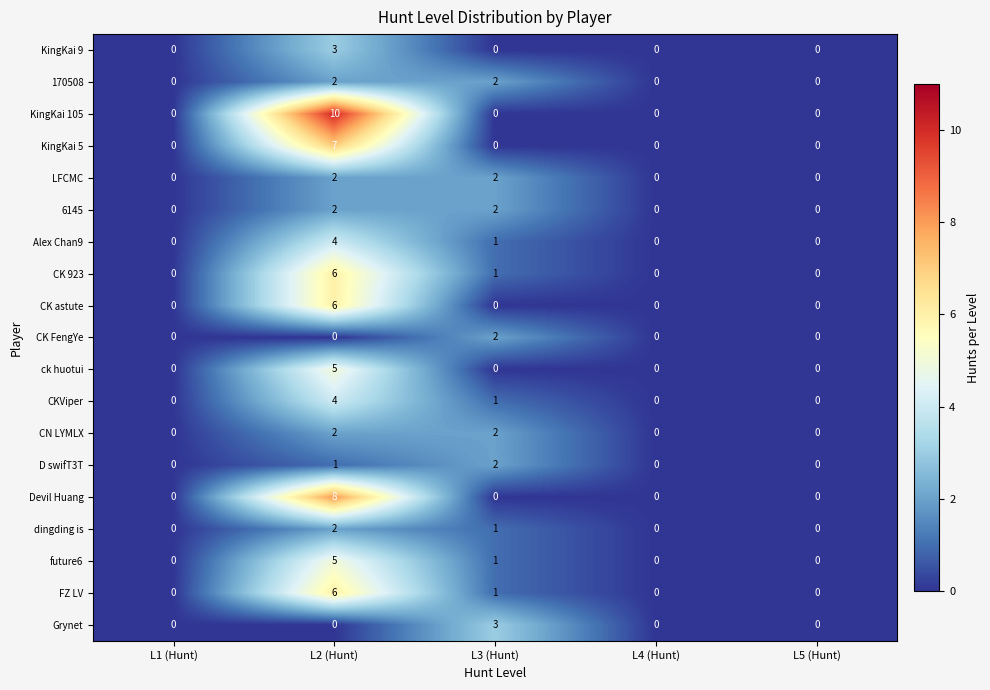

Which series has the largest range (max minus min)?

KingKai 105